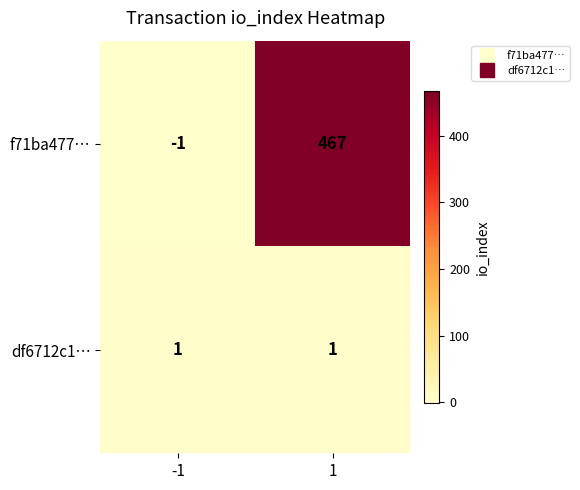

Is the value of f71ba477… at -1 greater than the value of df6712c1… at -1?

No